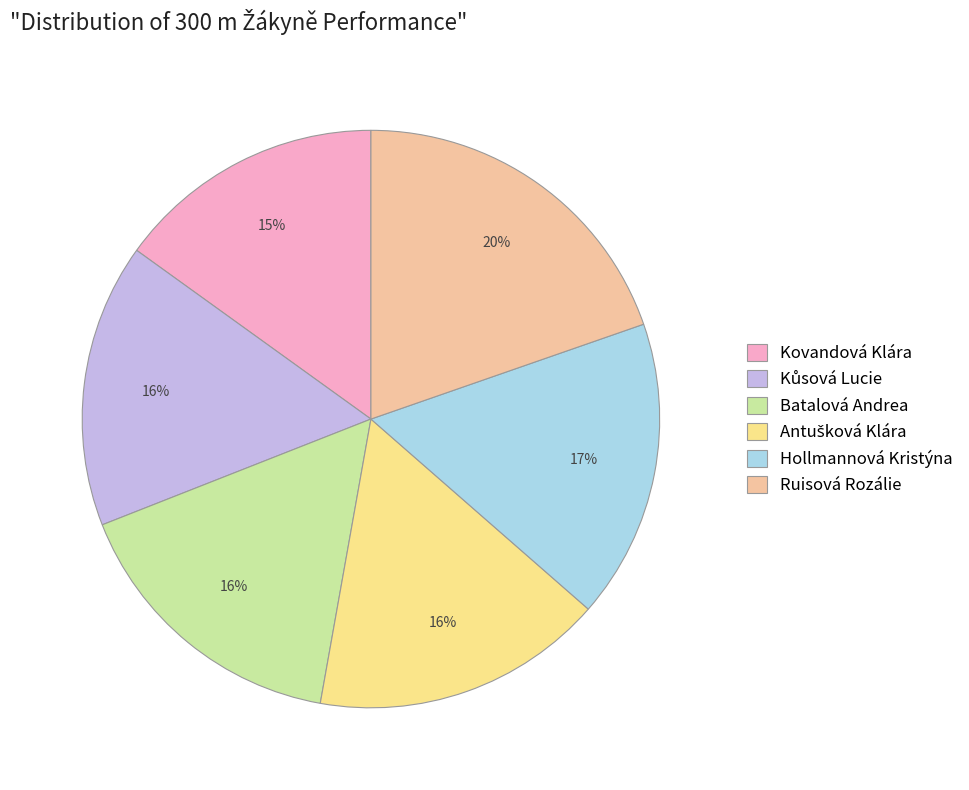

To the nearest percent, what is the difference between the largest and smallest slice percentages?

5%